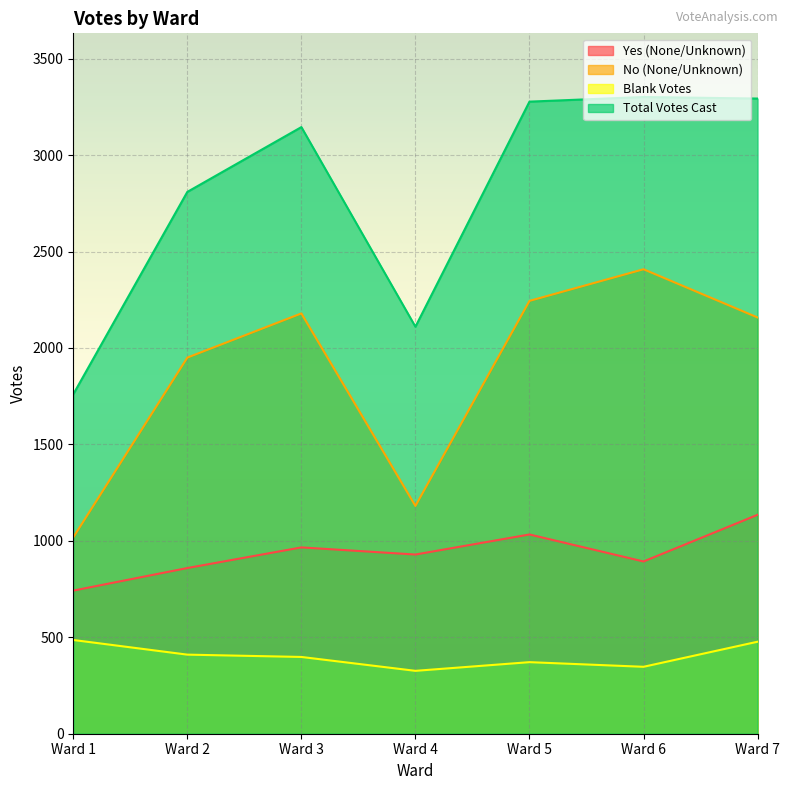

Reading left to right, extract all data points from this chart.

Yes (None/Unknown): 742	859	966	929	1033	893	1135
No (None/Unknown): 1018	1950	2179	1181	2244	2408	2158
Blank Votes: 486	410	398	326	371	347	477
Total Votes Cast: 1760	2809	3145	2110	3277	3301	3293